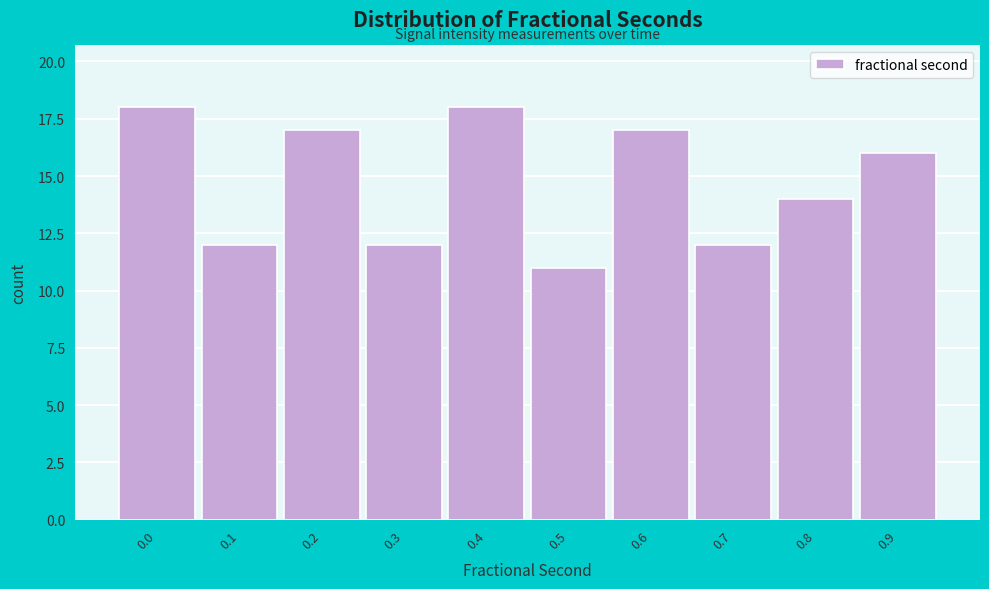

Reading left to right, transcribe all the data shown in this chart.

18	12	17	12	18	11	17	12	14	16